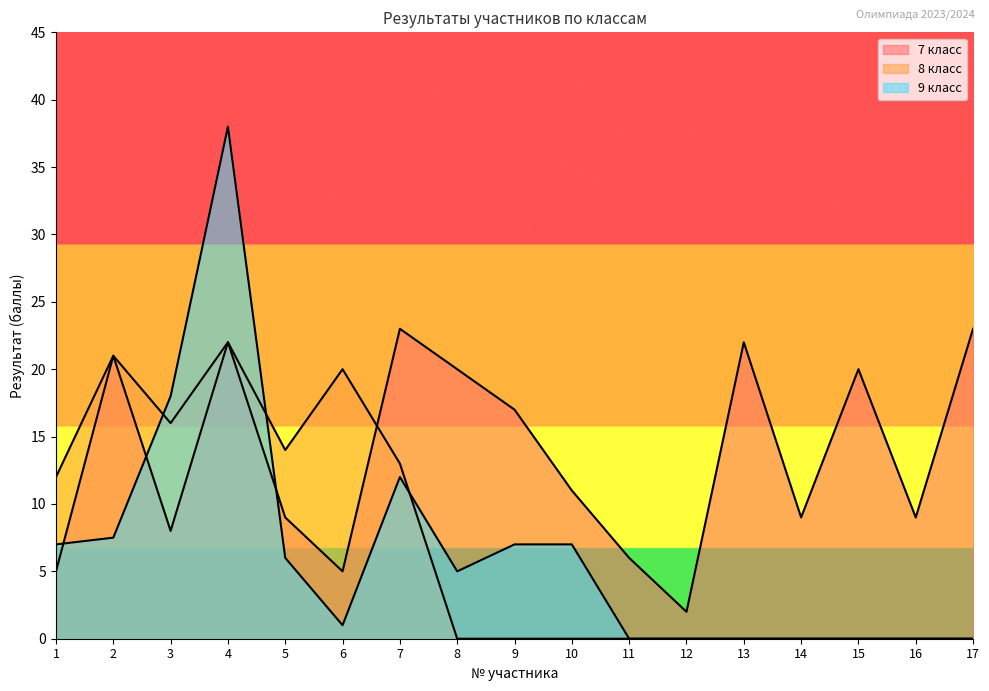

Reading left to right, extract all data points from this chart.

7 класс: 1=5.0	2=21.0	3=8.0	4=22.0	5=9.0	6=5.0	7=23.0	8=20.0	9=17.0	10=11.0	11=6.0	12=2.0	13=22.0	14=9.0	15=20.0	16=9.0	17=23.0
8 класс: 1=12.0	2=21.0	3=16.0	4=22.0	5=14.0	6=20.0	7=13.0	8=0.0	9=0.0	10=0.0	11=0.0	12=0.0	13=0.0	14=0.0	15=0.0	16=0.0	17=0.0
9 класс: 1=7.0	2=7.5	3=18.0	4=38.0	5=6.0	6=1.0	7=12.0	8=5.0	9=7.0	10=7.0	11=0.0	12=0.0	13=0.0	14=0.0	15=0.0	16=0.0	17=0.0